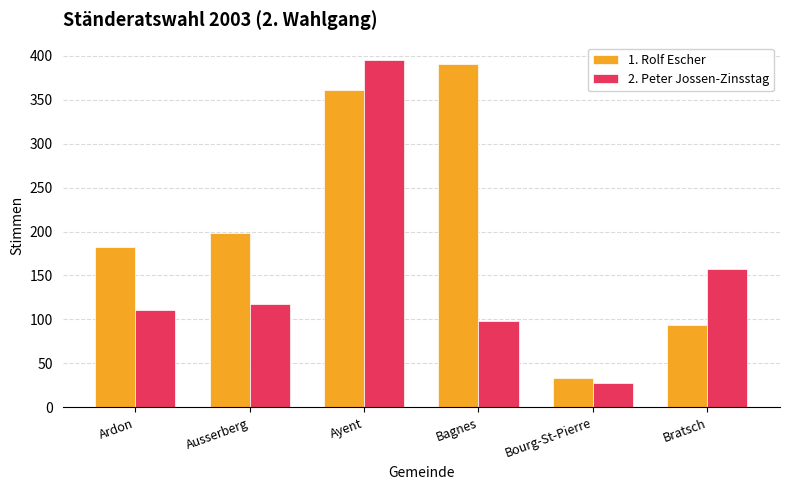

At how many categories does at least one series exceed 326?

2